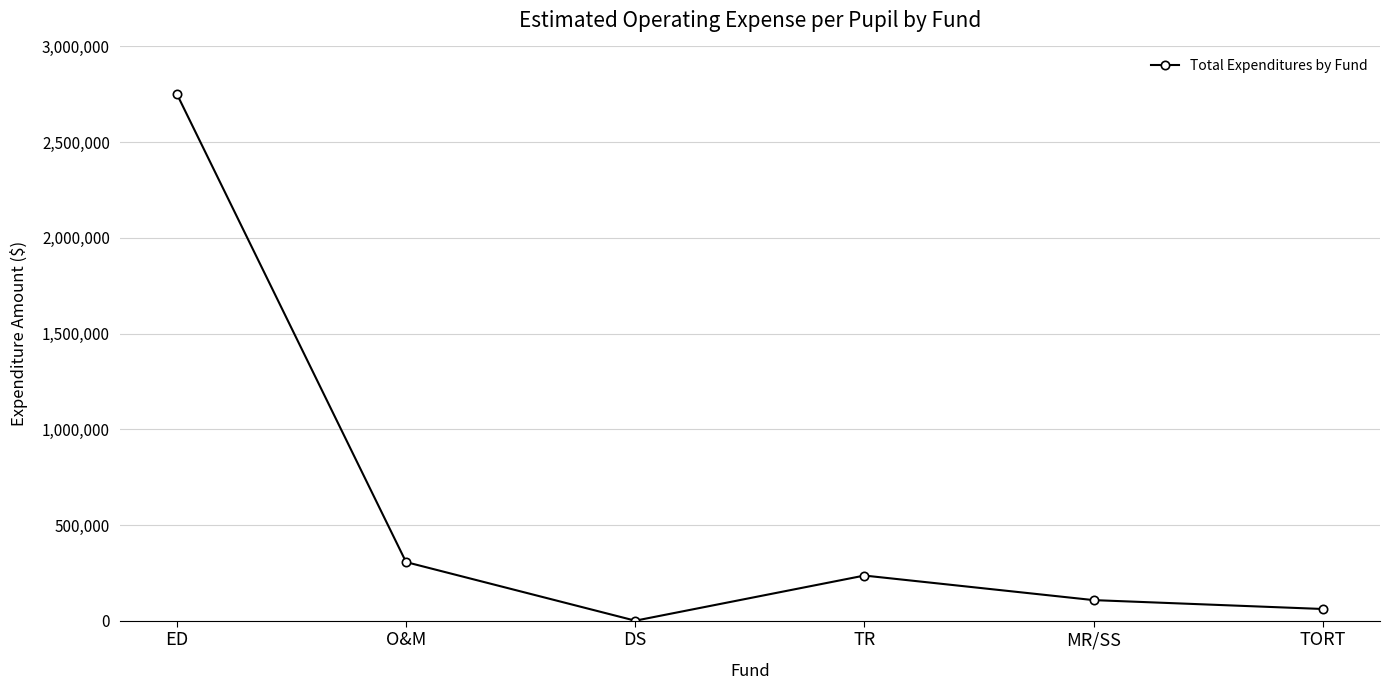

Rank the categories by value from highest to lowest.

ED, O&M, TR, MR/SS, TORT, DS